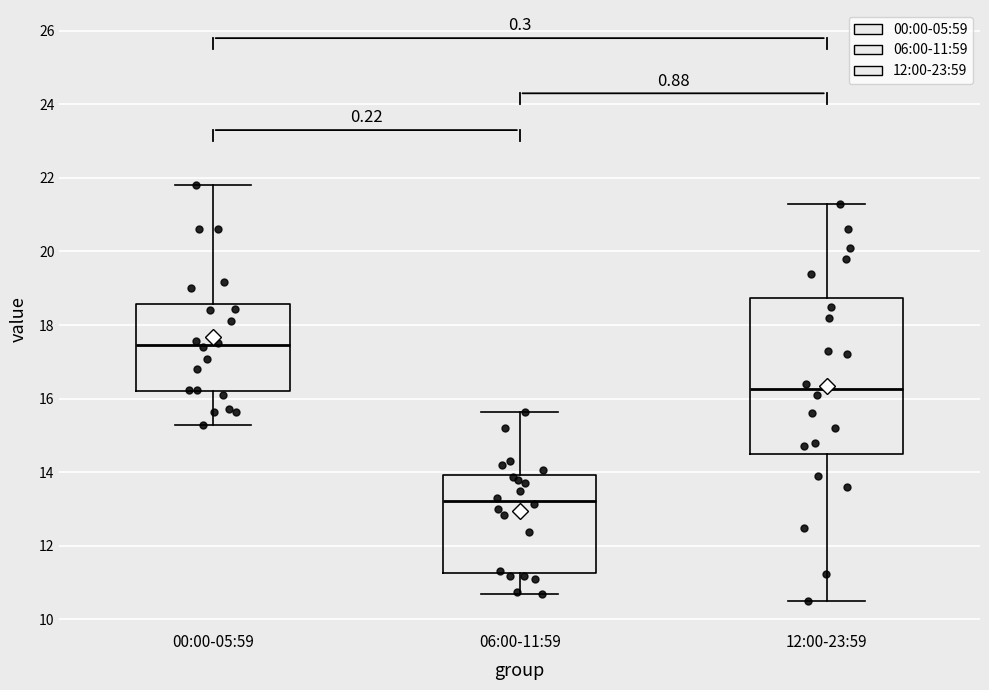

Reading left to right, transcribe this box plot: for each box, give where its median line is, the range the box spans, and where its two whiskers end, as read against the y-axis. The values are not printed on the chart, so give them approximately, as read against the axis.

00:00-05:59: median 17.4, box 16.2 to 18.6, whiskers 15.2 to 21.8
06:00-11:59: median 13.2, box 11.2 to 14.0, whiskers 10.8 to 15.6
12:00-23:59: median 16.2, box 14.6 to 18.8, whiskers 10.6 to 21.4